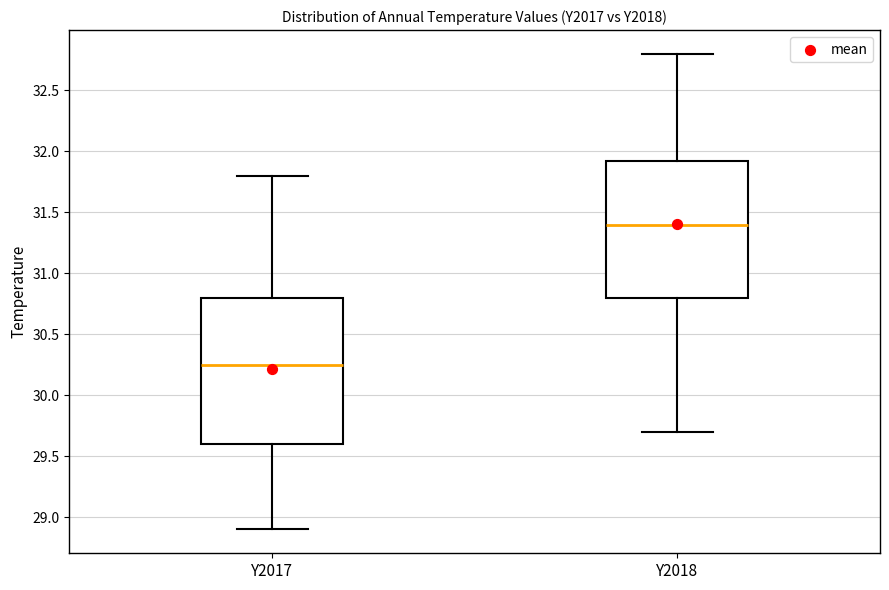

Reading left to right, read every box against the y-axis: the position of its median line, the range the box covers, and the ends of its whiskers. The values are not printed on the chart, so give them approximately, as read against the axis.

Y2017: median 30.25, box 29.60 to 30.80, whiskers 28.90 to 31.80
Y2018: median 31.40, box 30.80 to 31.95, whiskers 29.70 to 32.80